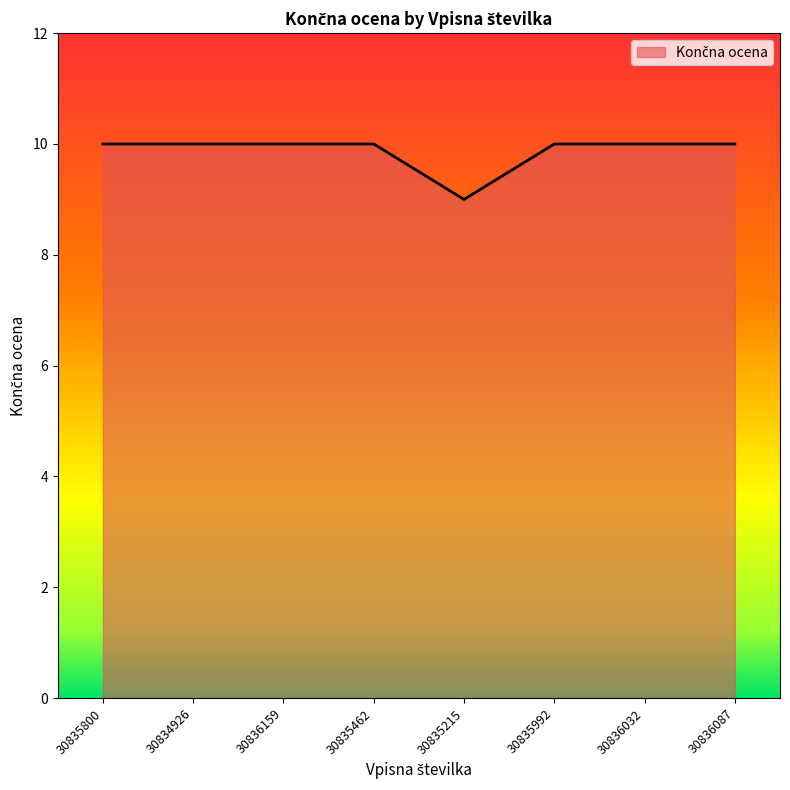

What is the smallest value displayed?

9